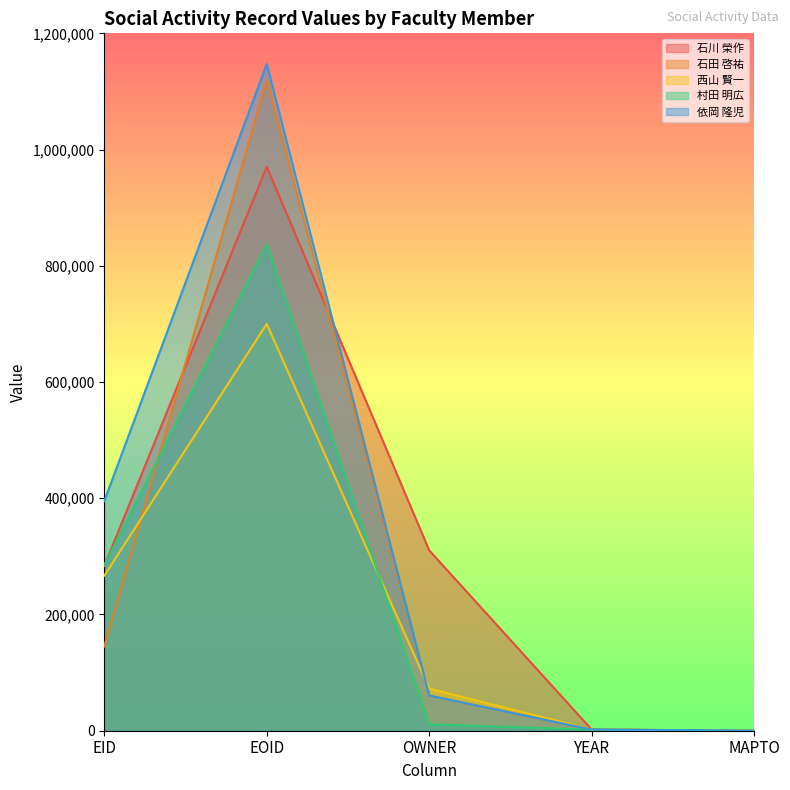

List the labels in order of 石川 榮作 value, largest first.

EOID, OWNER, EID, YEAR, MAPTO